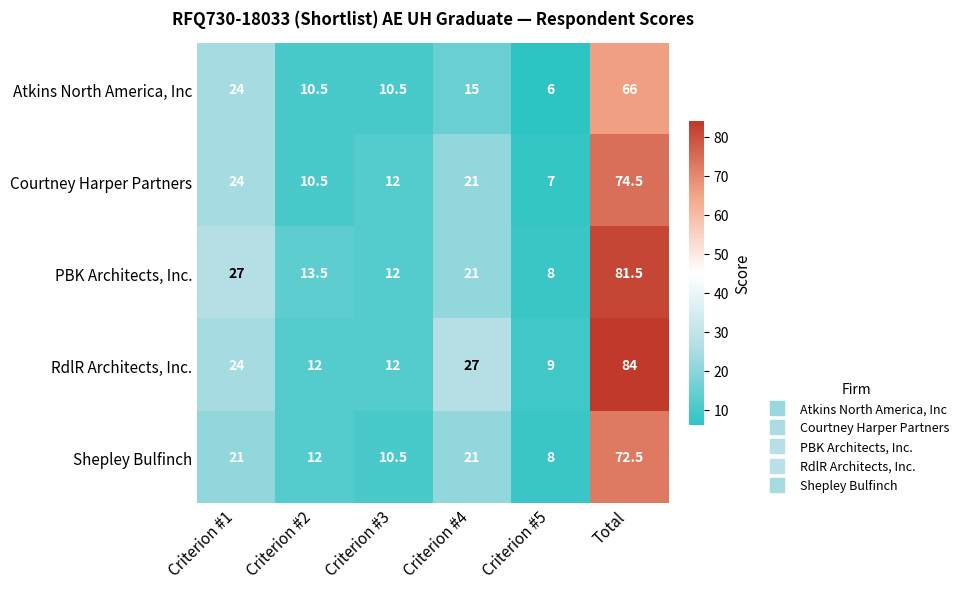

Between Criterion #2 and Total, which series saw the biggest shift?

RdlR Architects, Inc.